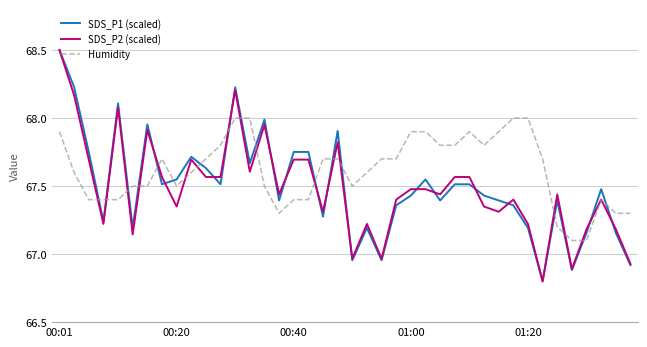

What is the smallest value displayed?

66.8